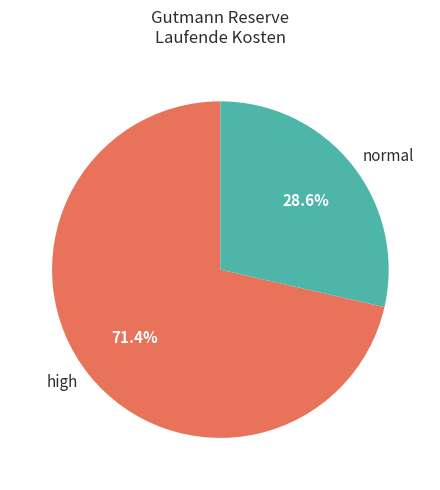

Is there any slice that represents more than half of the pie?

Yes